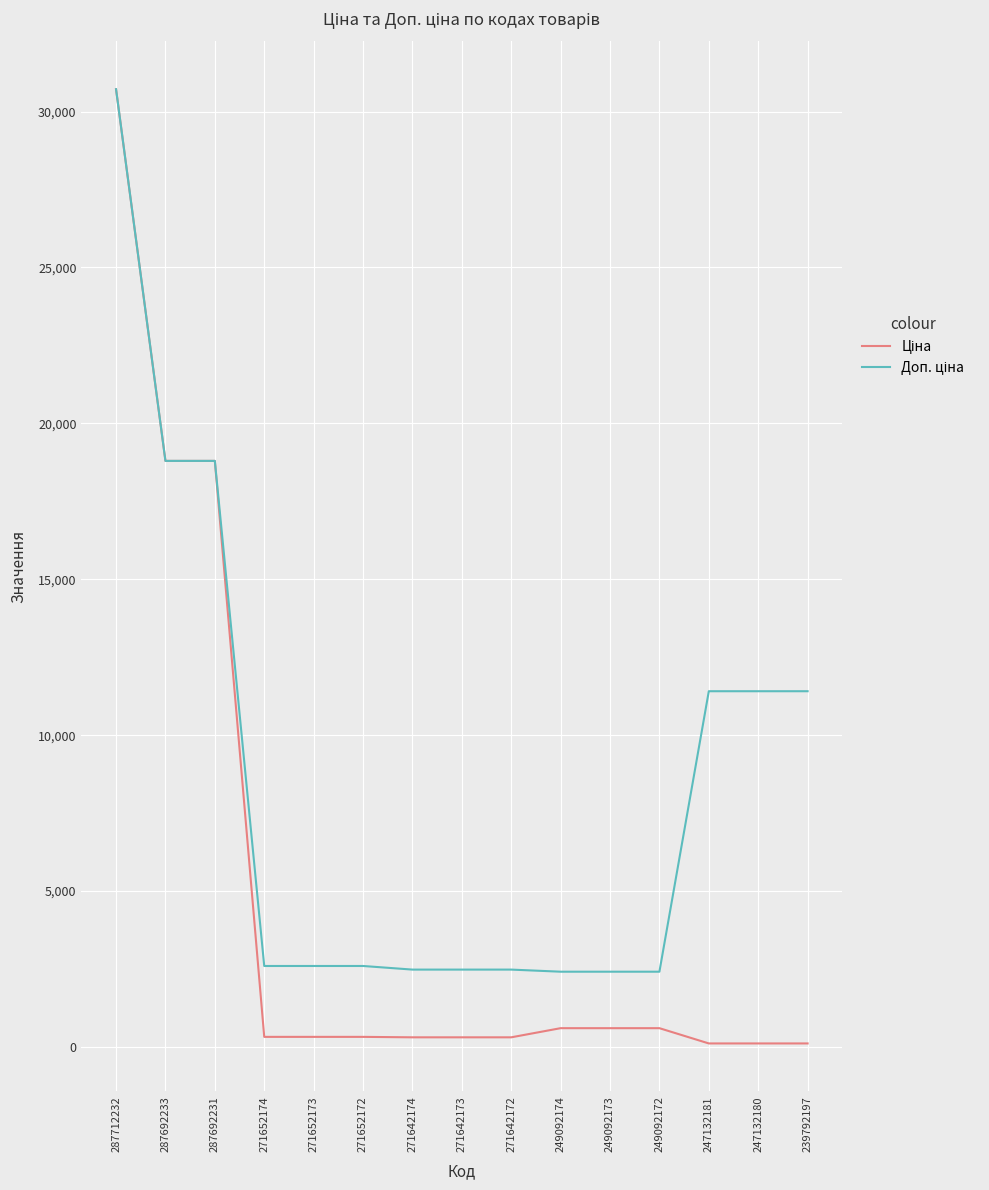

How many lines are shown in the chart?

2